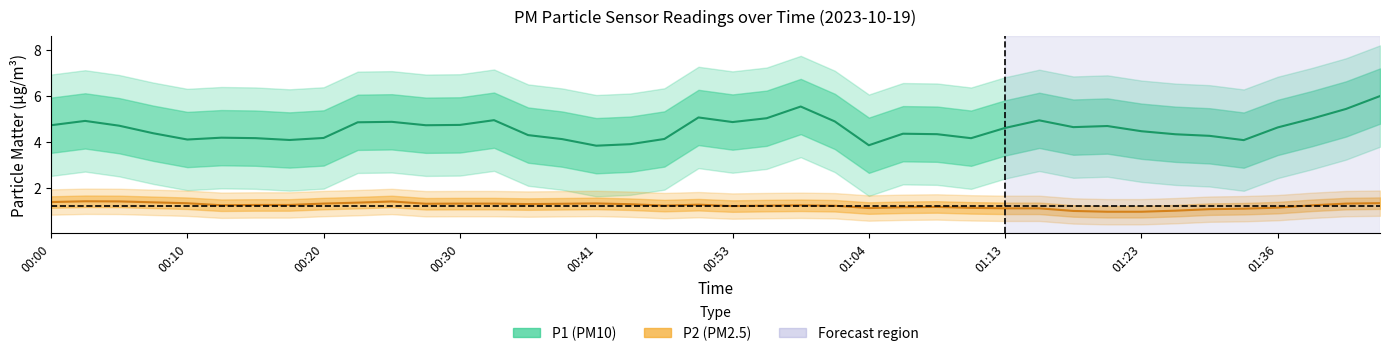

True or false: P2 has a value of 0.6 at 01:36.

False